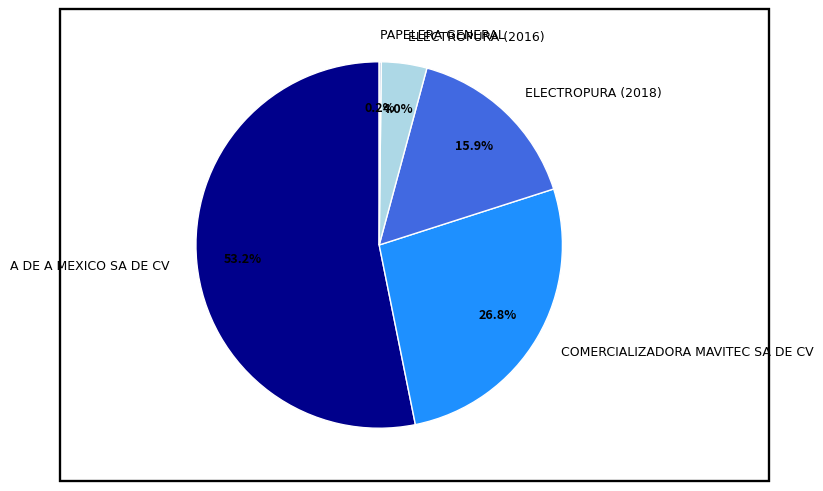

Do ELECTROPURA (2016) and ELECTROPURA (2018) together represent more than half of the pie?

No